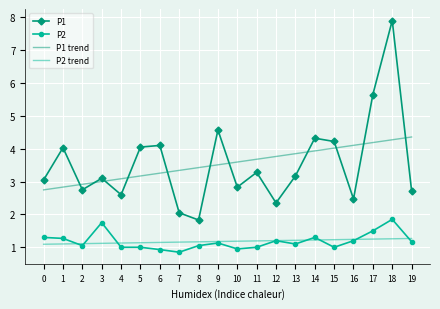

Rank the series by their maximum value, from lowest to highest.

P2 trend, P2, P1 trend, P1